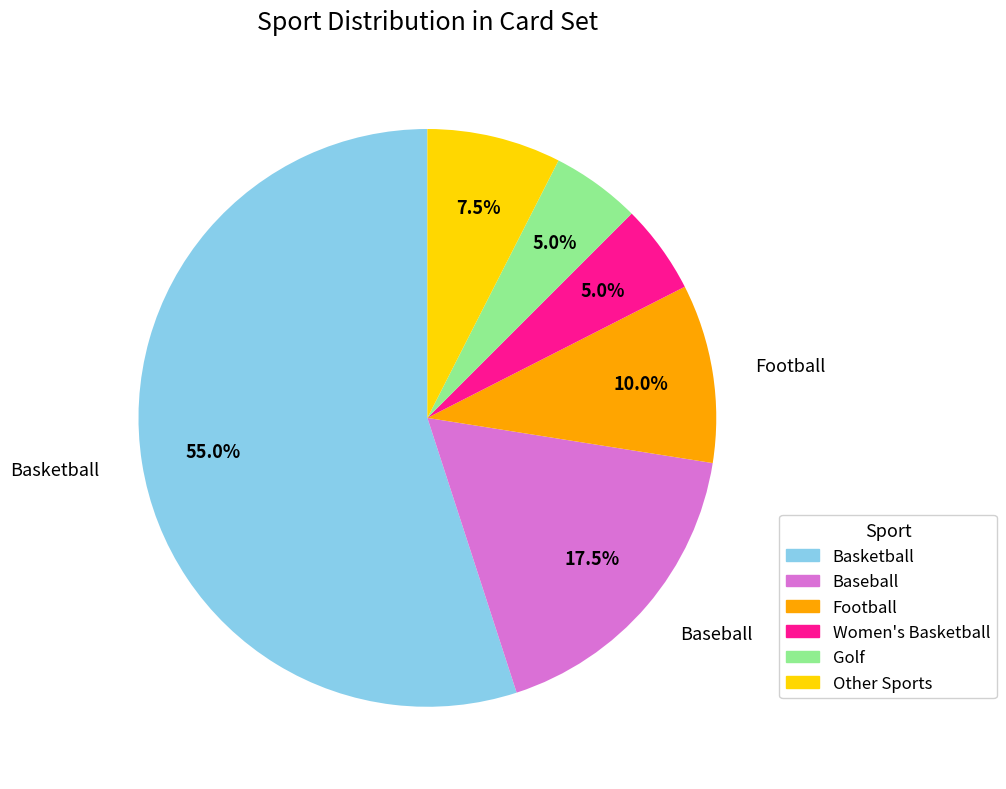

Which has a higher value, Football or Women's Basketball?

Football